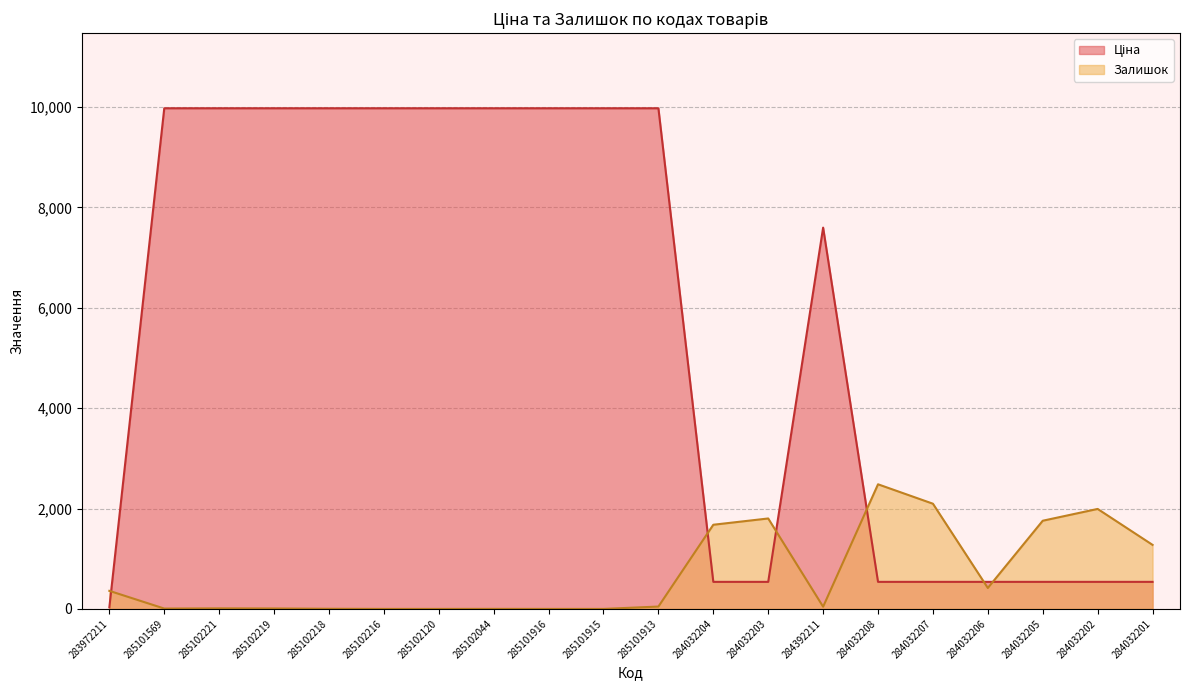

What is the label of the 5th point from the right?

284032207